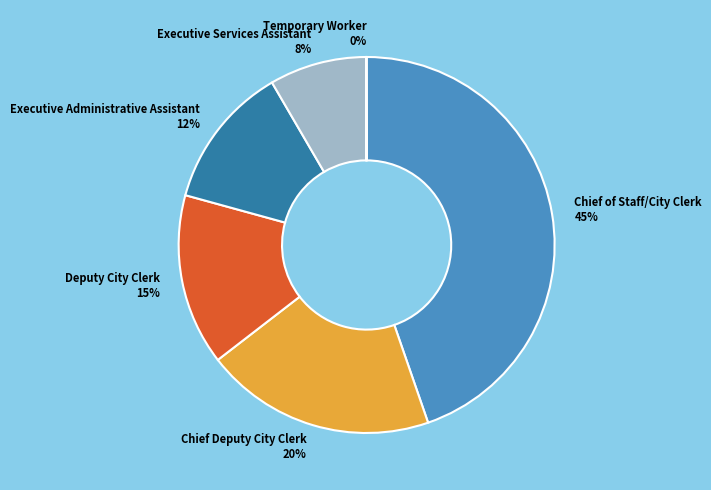

Does Executive Services Assistant account for over 50% of the chart?

No